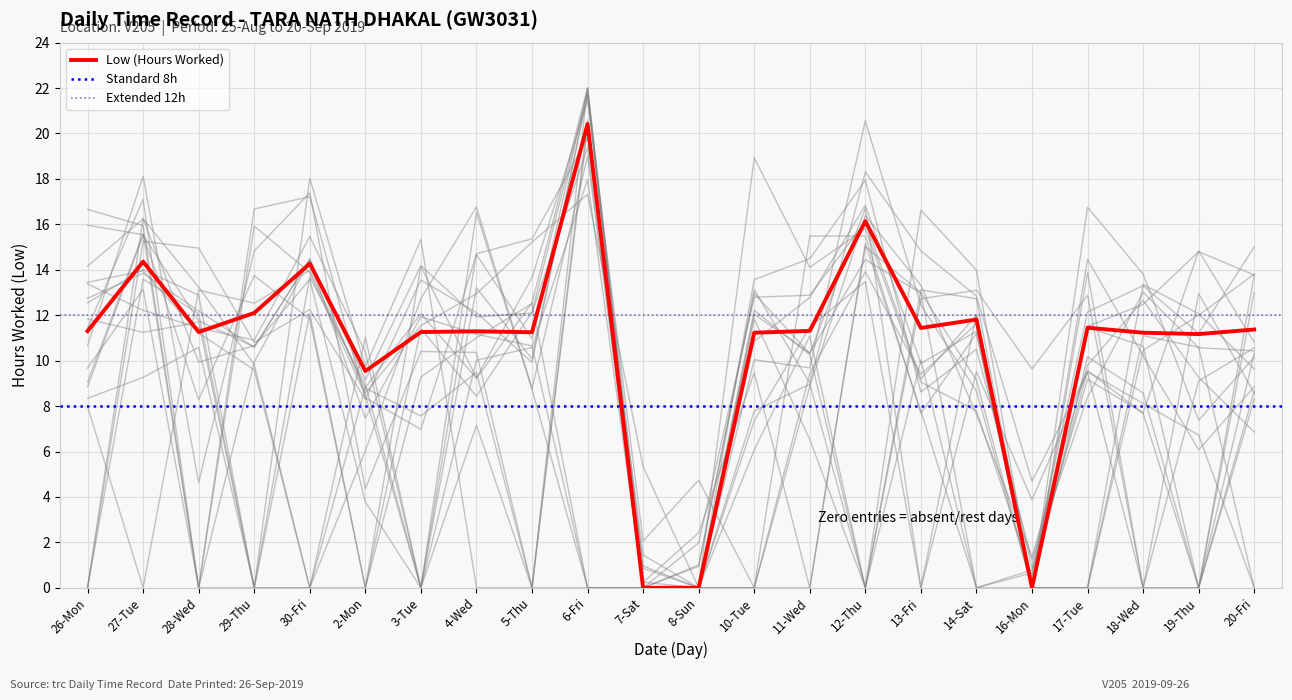

Which has a higher value, 4-Wed or 10-Tue?

4-Wed